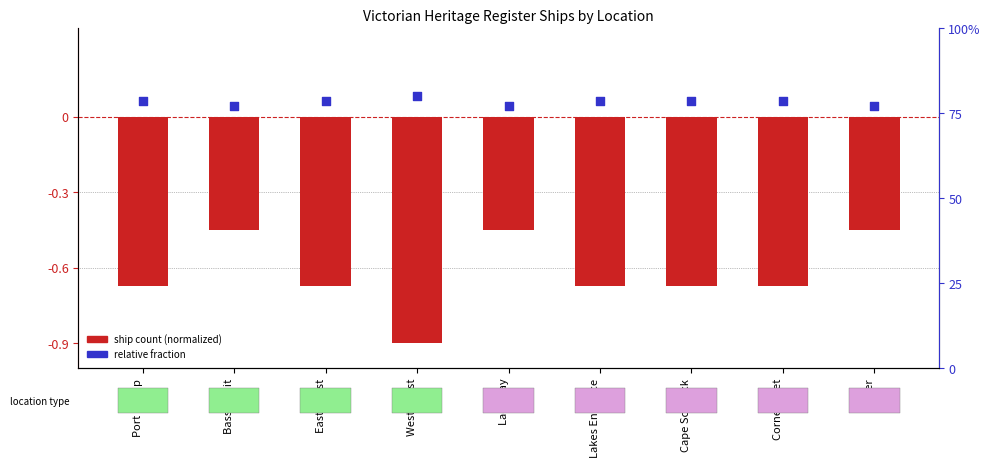

Is the value of ship count (normalized) at East Coast greater than the value of relative fraction at Lakes Entrance?

No